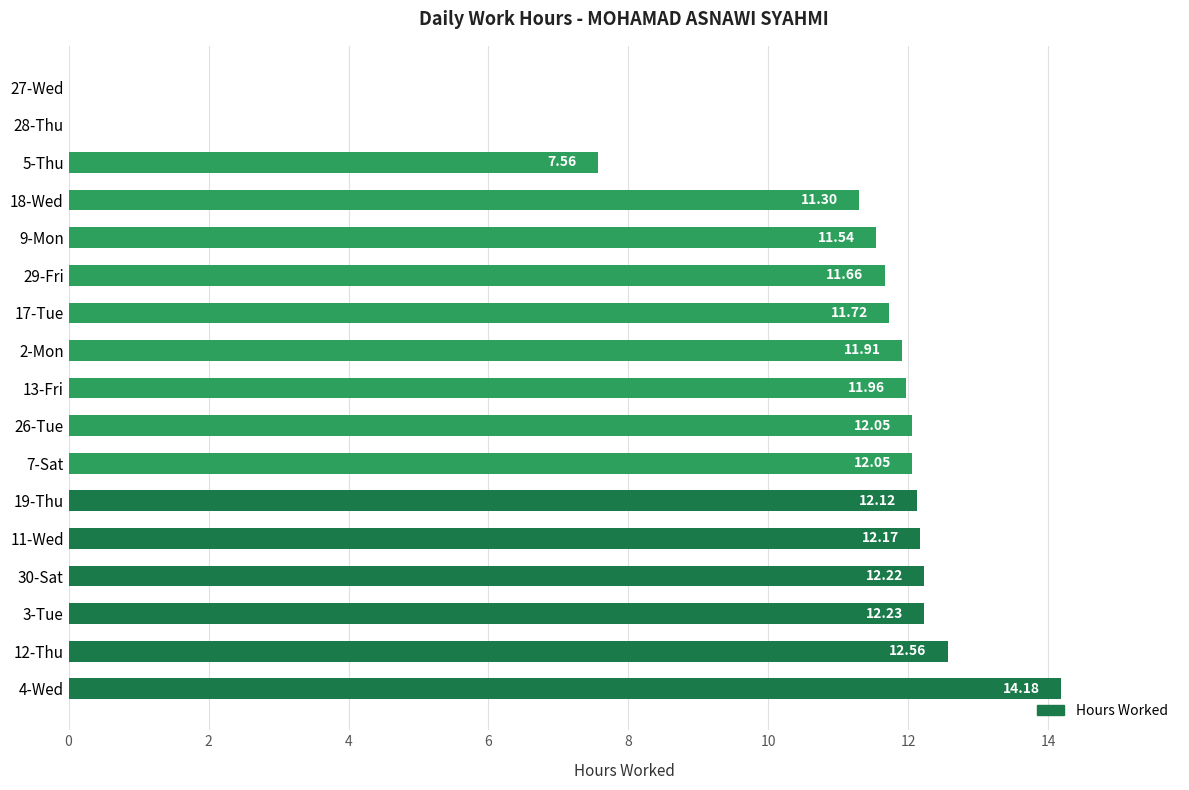

What is the sum of the values at 3-Tue and 27-Wed?

12.2